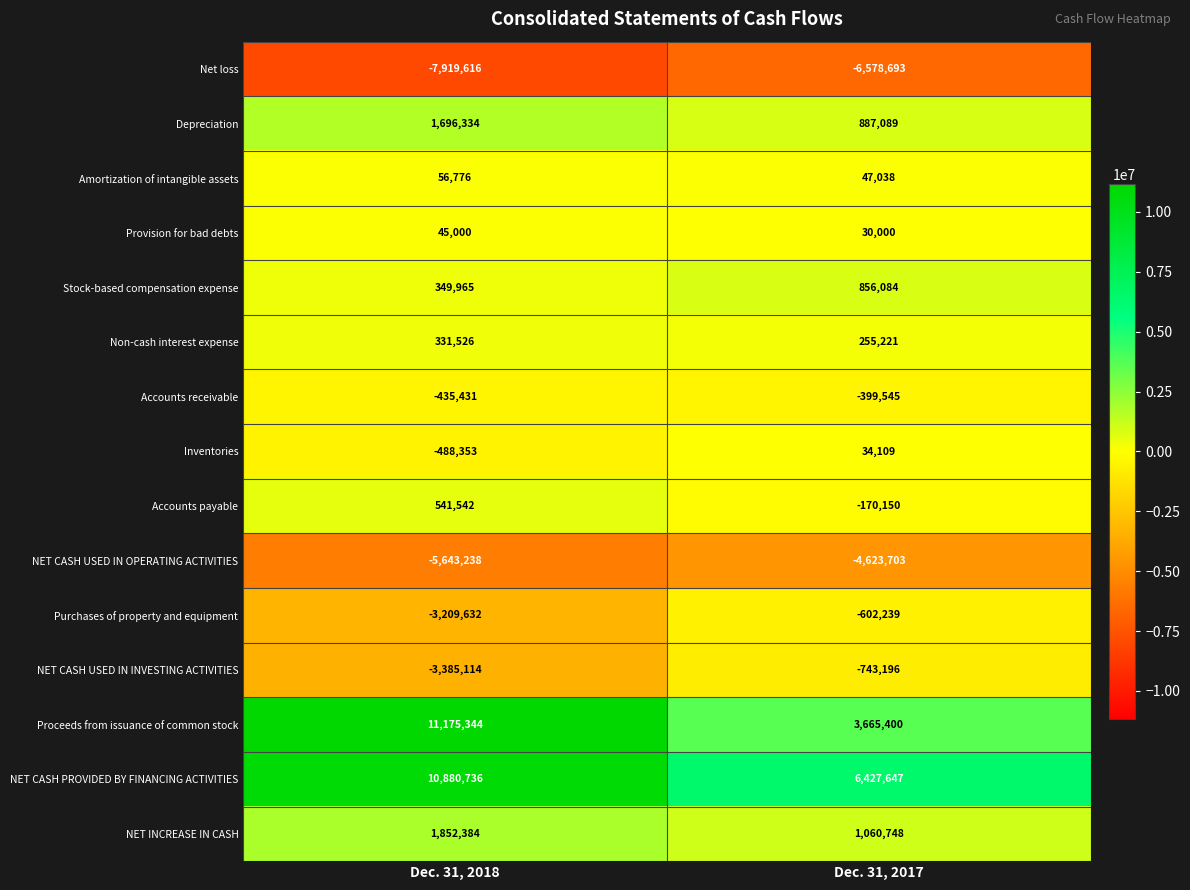

Rank the series at Dec. 31, 2018 from lowest to highest value.

Net loss, NET CASH USED IN OPERATING ACTIVITIES, NET CASH USED IN INVESTING ACTIVITIES, Purchases of property and equipment, Inventories, Accounts receivable, Provision for bad debts, Amortization of intangible assets, Non-cash interest expense, Stock-based compensation expense, Accounts payable, Depreciation, NET INCREASE IN CASH, NET CASH PROVIDED BY FINANCING ACTIVITIES, Proceeds from issuance of common stock